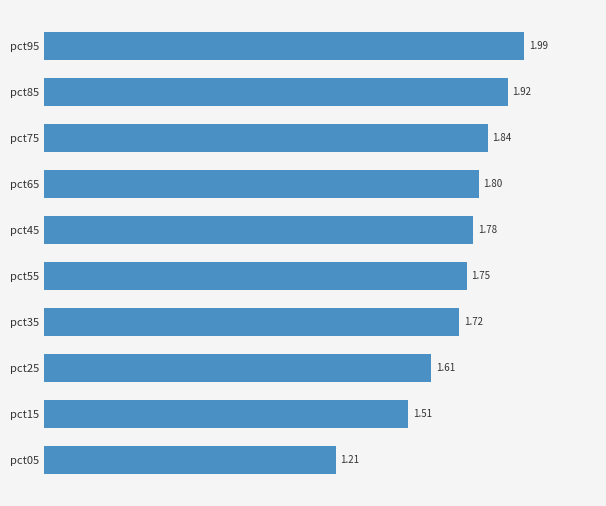

What is the sum of the values at pct95 and pct45?

3.8